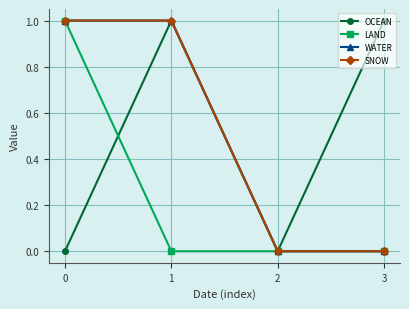

Does the chart have visible grid lines?

Yes